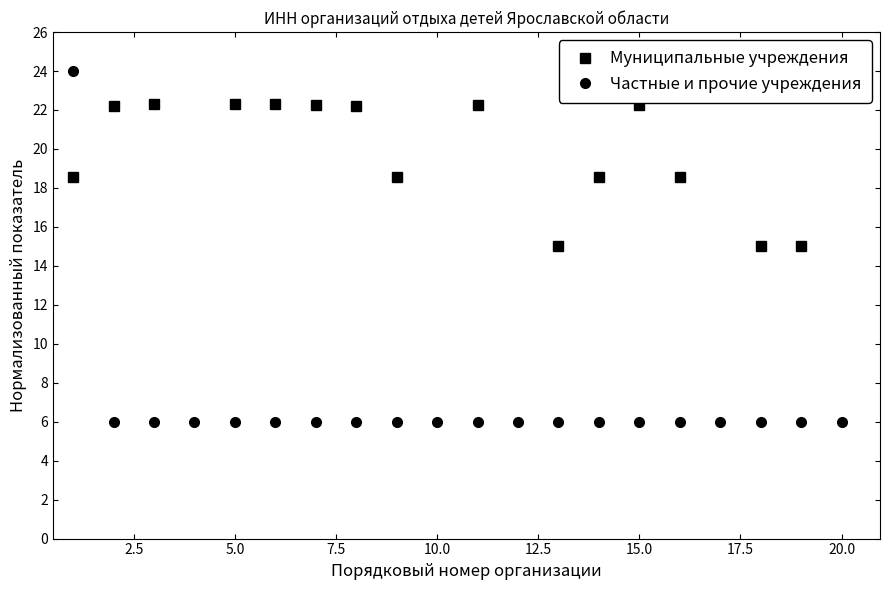

What is the maximum value for Частные и прочие учреждения?

24.0